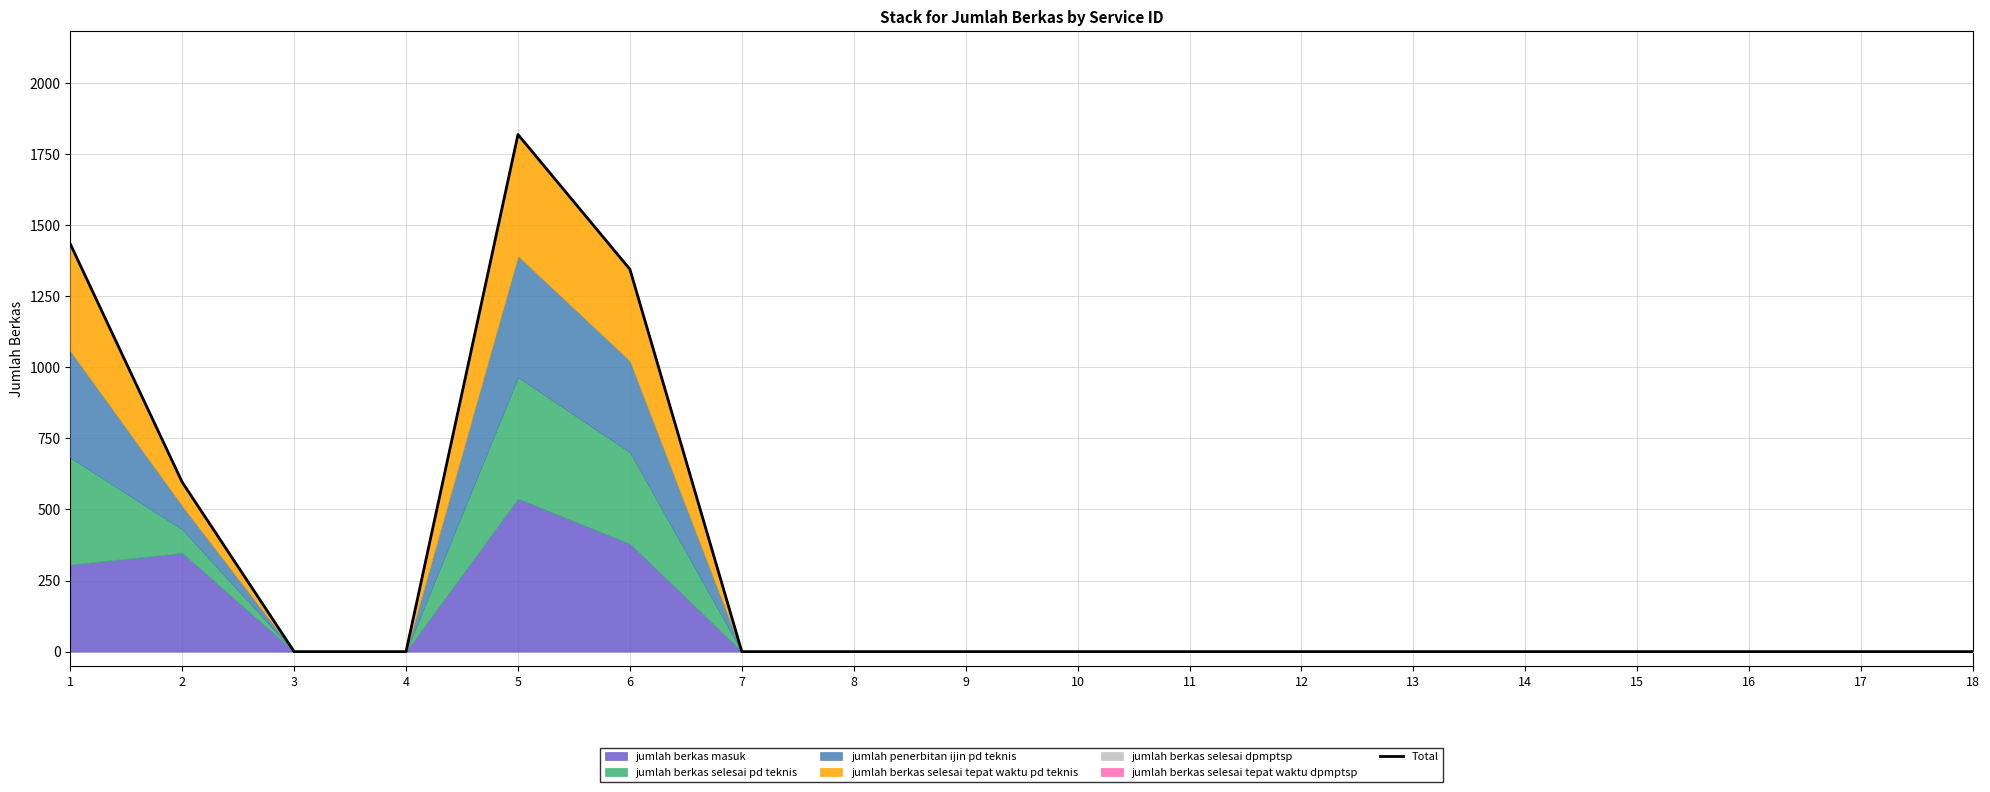

Reading left to right, list all the values displayed in this chart.

1=1434	2=596	3=0	4=0	5=1819	6=1345	7=0	8=0	9=0	10=0	11=0	12=0	13=0	14=0	15=0	16=0	17=0	18=0